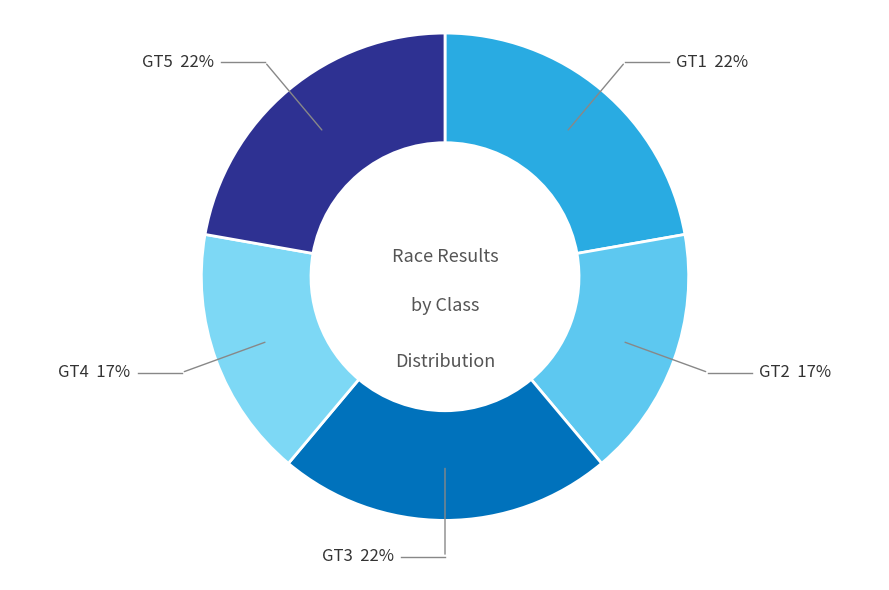

Is there any slice that represents more than half of the pie?

No